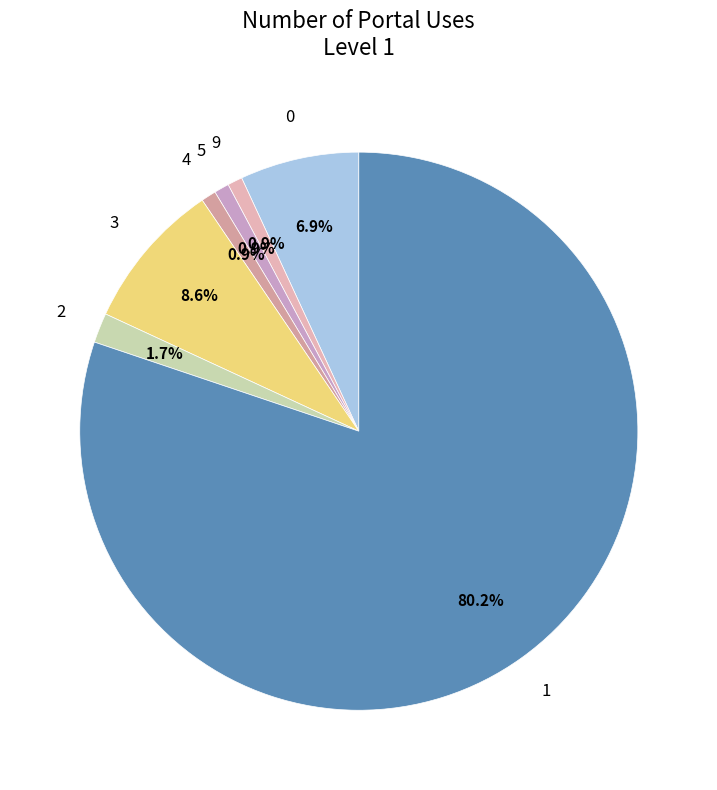

Does 4 account for over 50% of the chart?

No